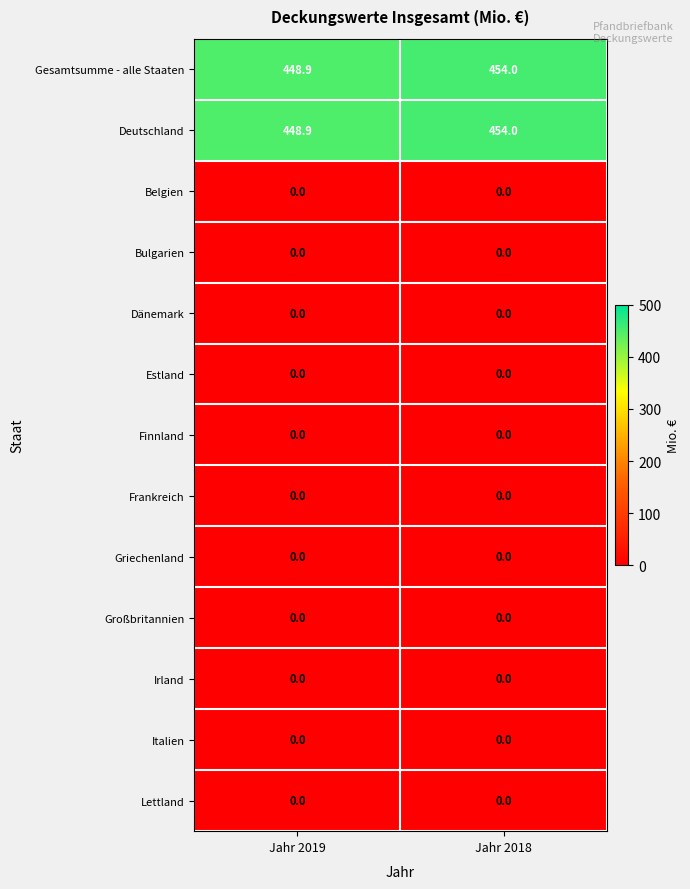

At which category is the sum across all series the highest?

Jahr 2018